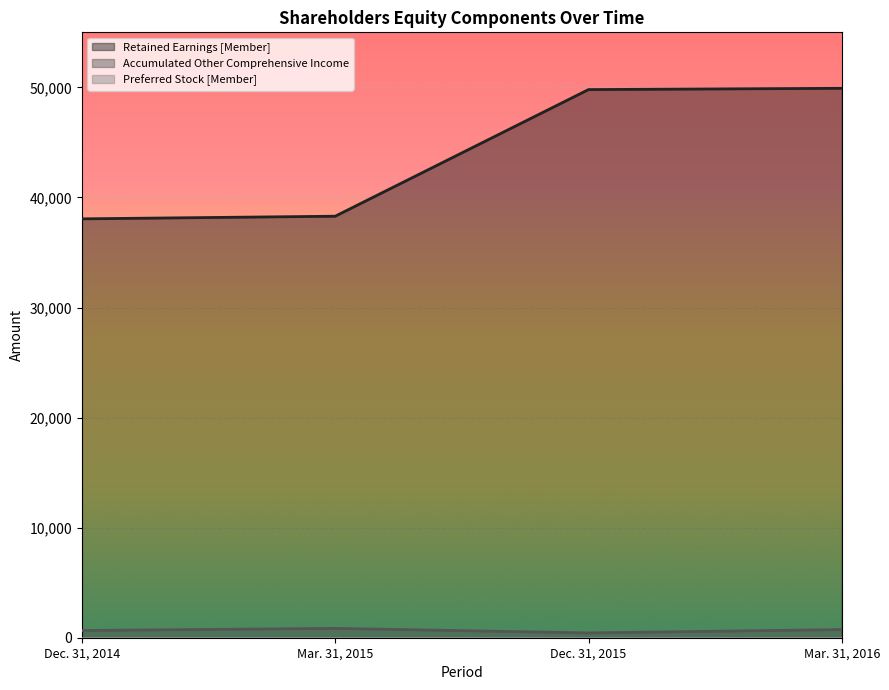

True or false: Retained Earnings [Member] and Accumulated Other Comprehensive Income cross at least once.

False